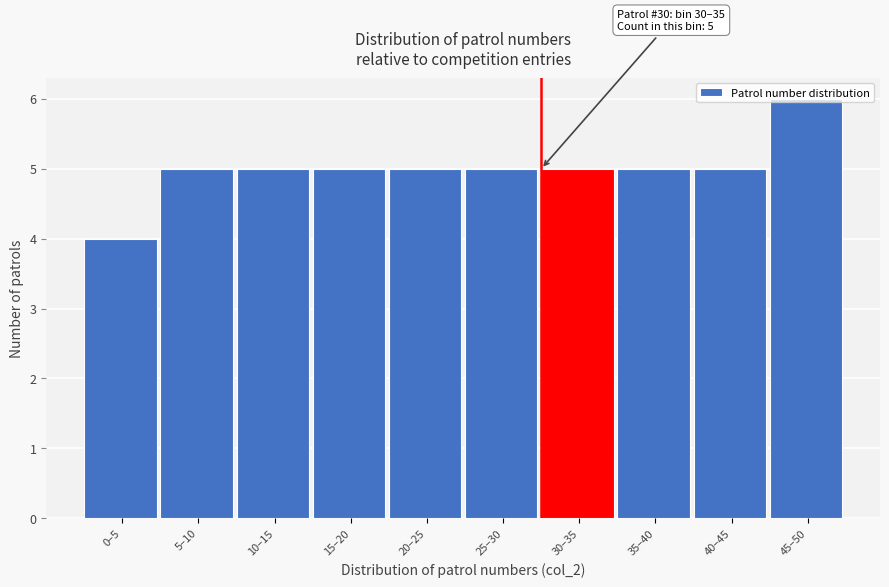

What is the sum of all values?

50